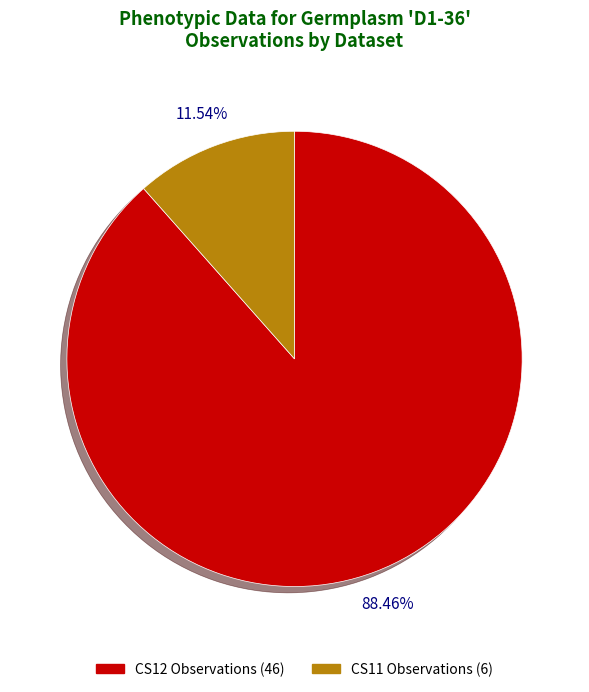

Do CS12 Observations (46) and CS11 Observations (6) together represent more than half of the pie?

Yes